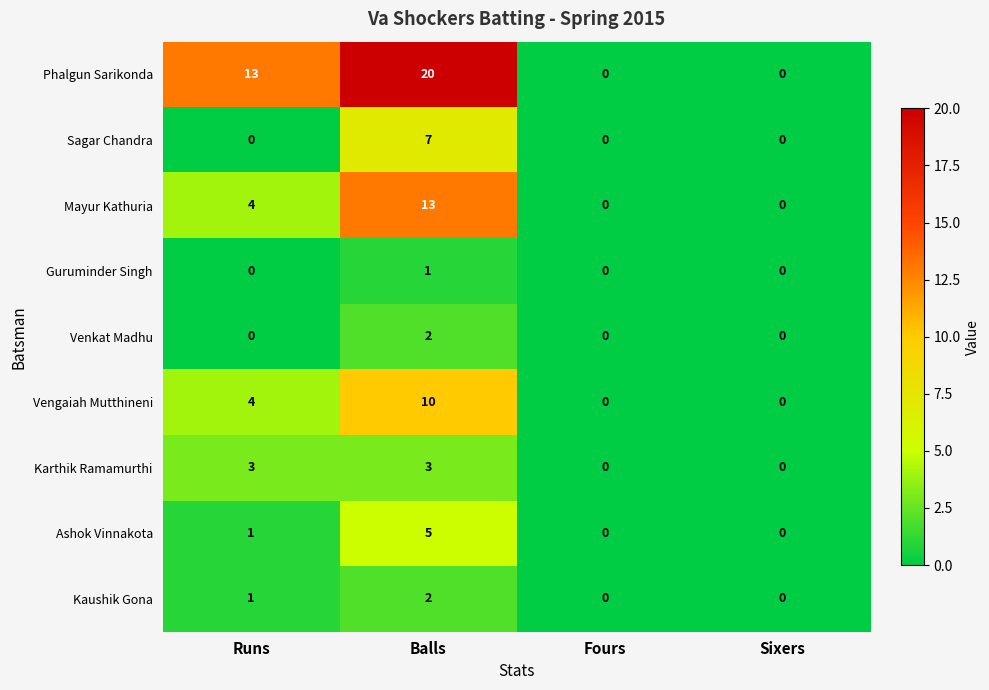

What is the difference between the second highest and minimum values in the Mayur Kathuria series?

4